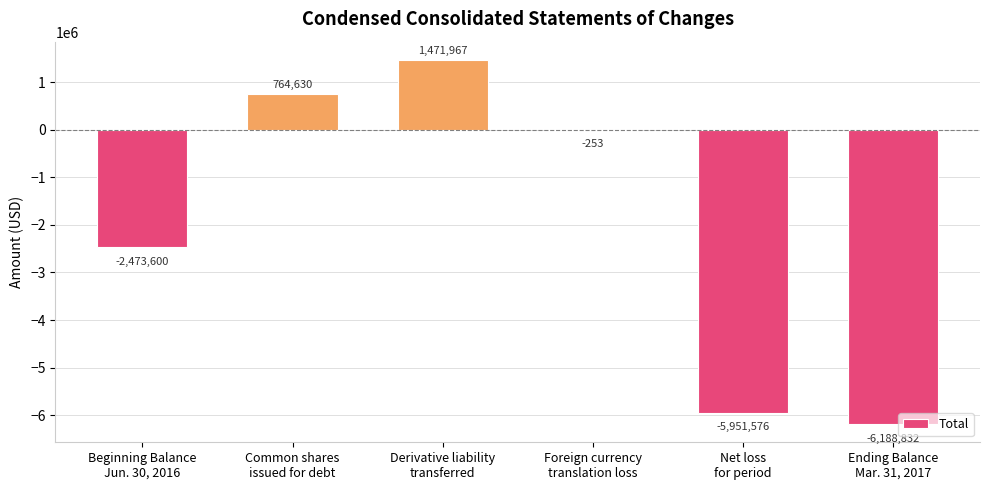

What is the sum of the values at Net loss
for period and Derivative liability
transferred?

-4479609